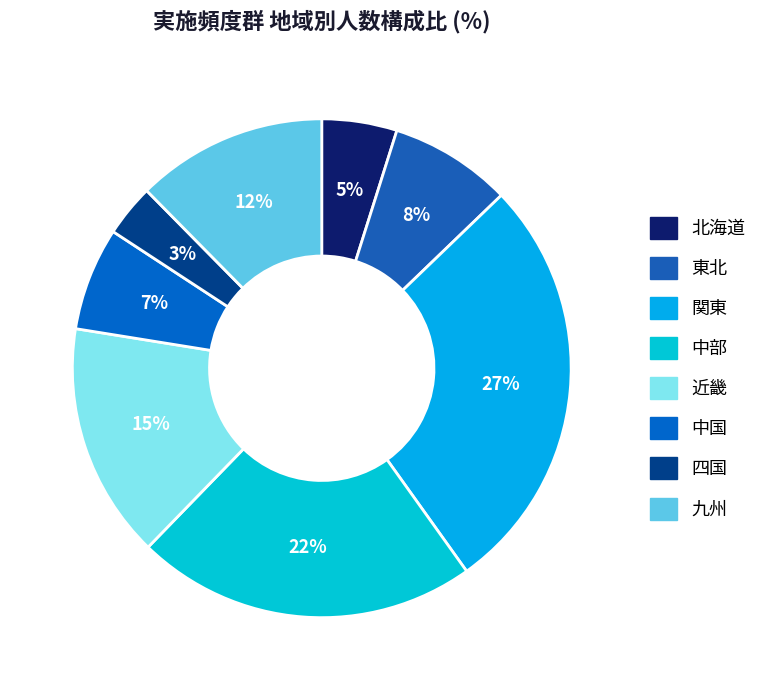

Which slice is the largest?

関東